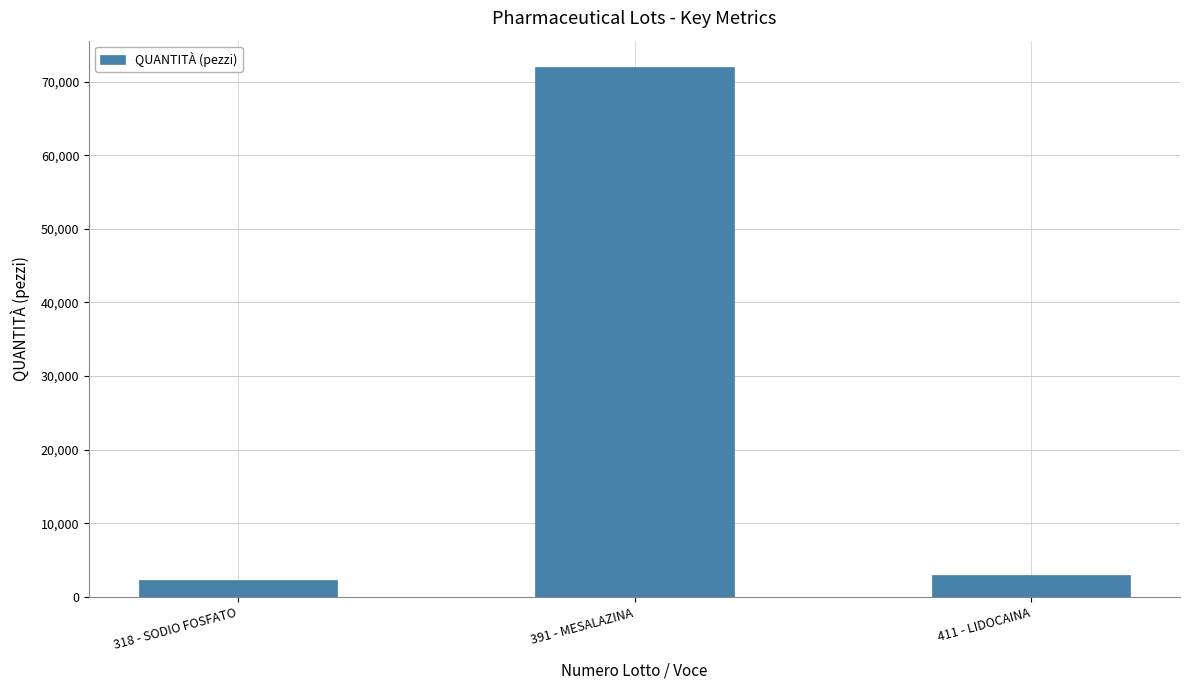

What is the difference between the maximum and minimum values?

69708